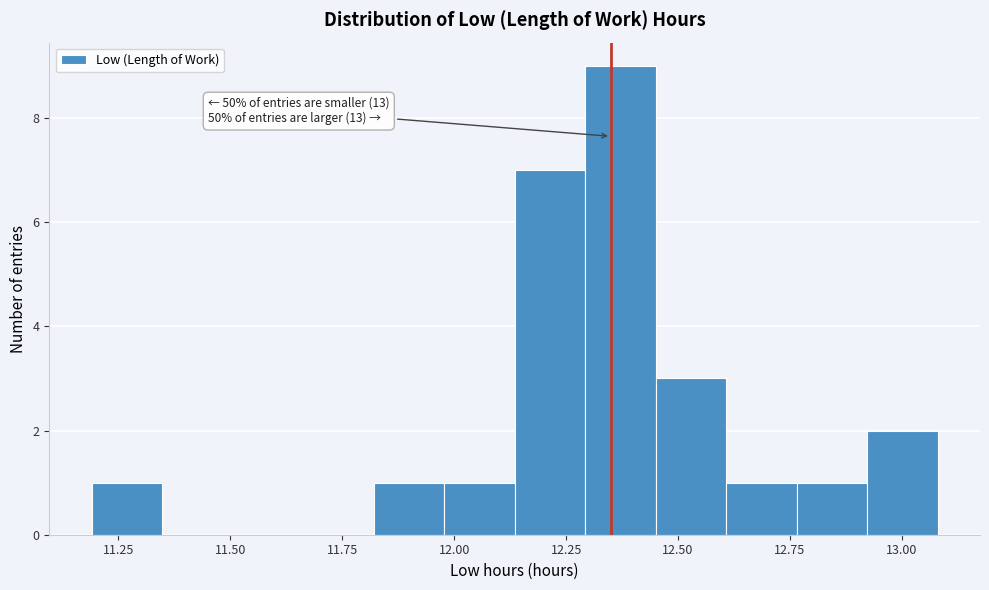

Read against the x-axis, roughly where is the centre of the tallest bar?

12.35